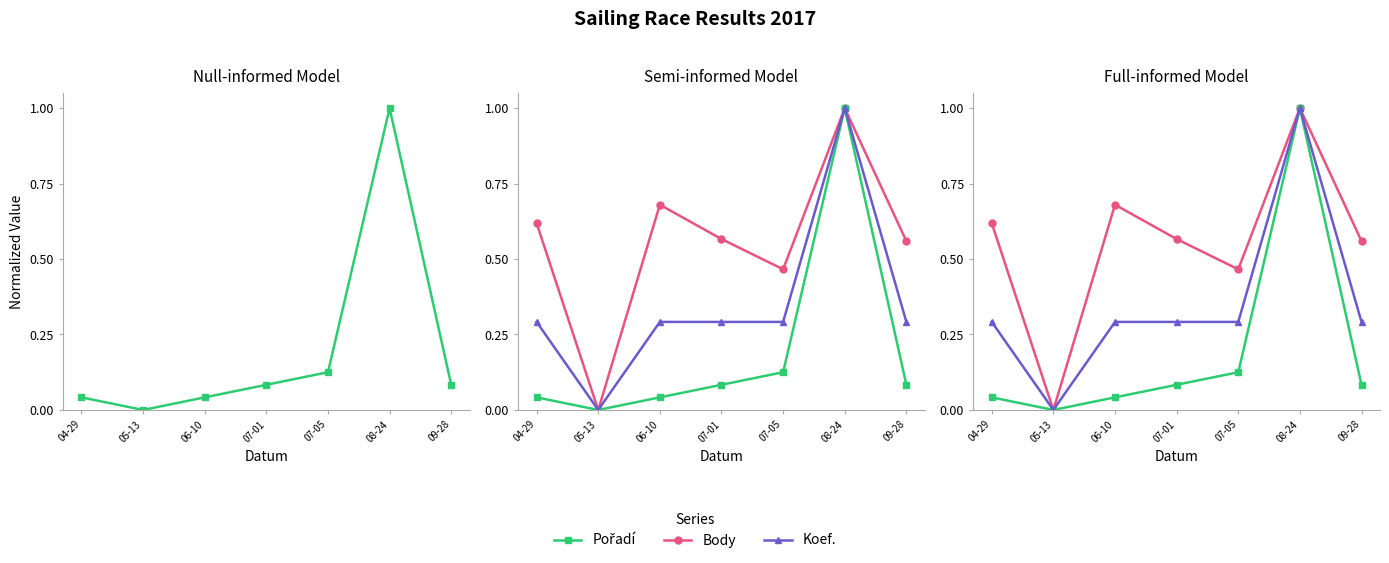

How many lines are shown in the chart?

3